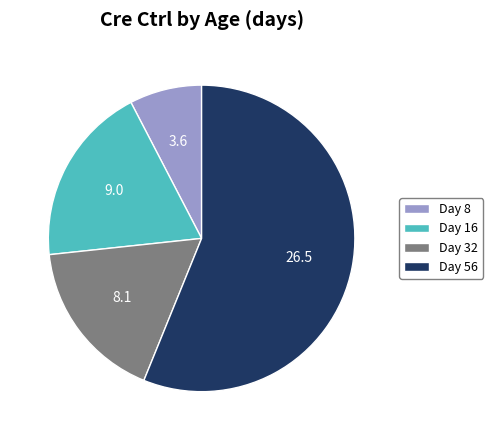

Between Day 16 and Day 8, which is larger?

Day 16